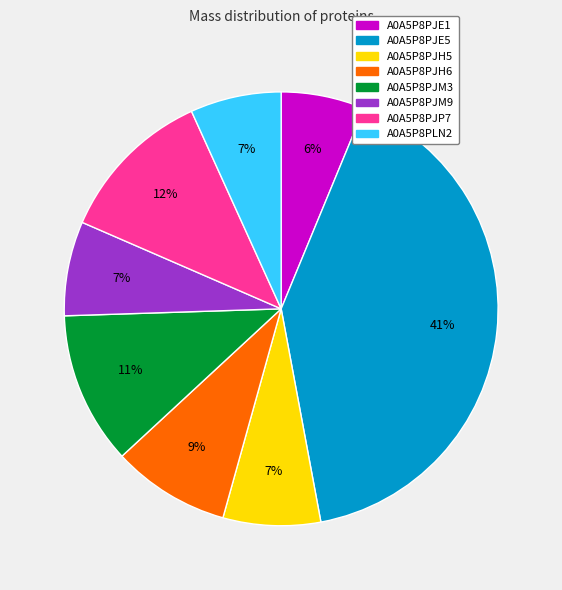

What percentage is the A0A5P8PJM3 slice, to the nearest percent?

11%